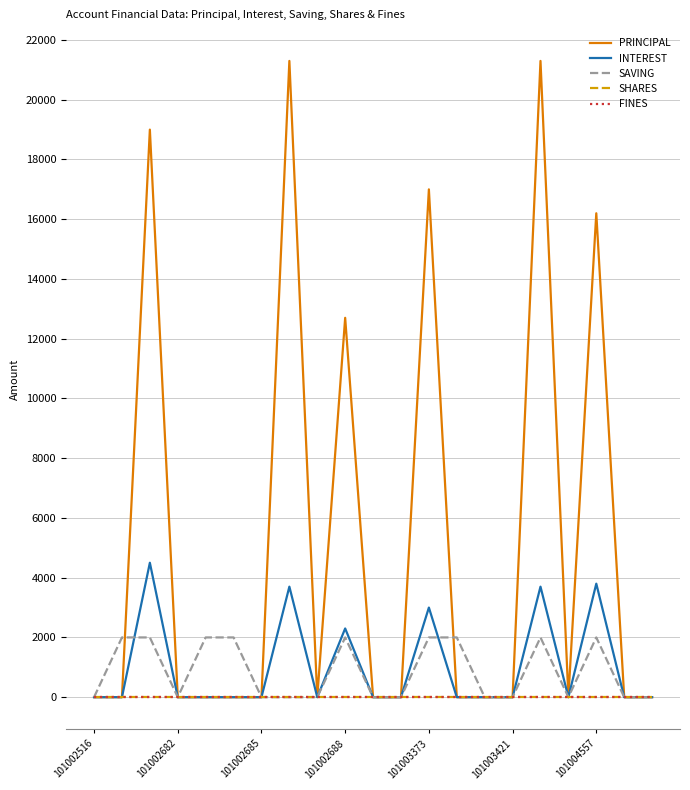

Does the chart have visible grid lines?

Yes